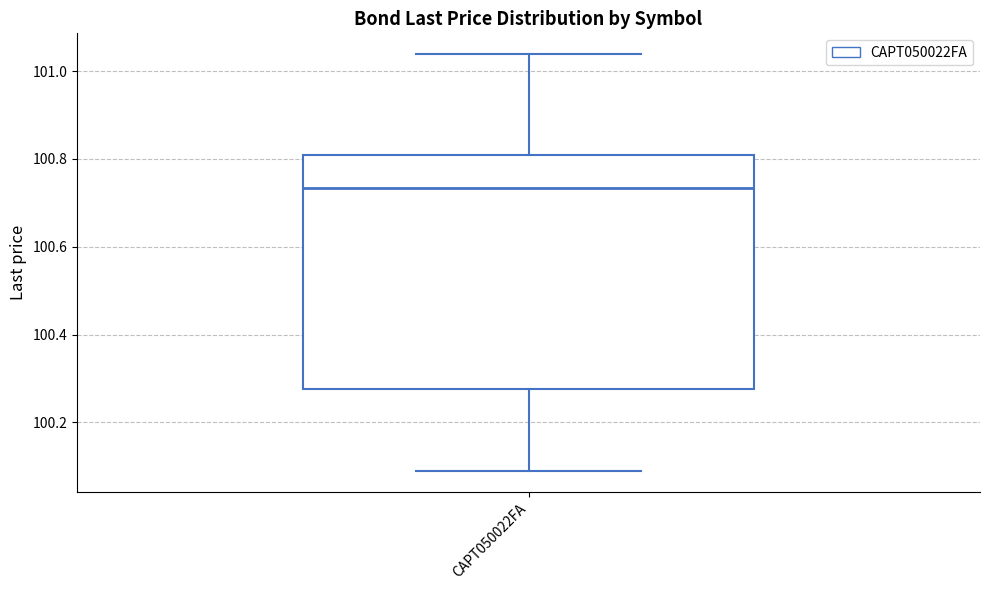

Read this box plot against the y-axis: the position of the median line, the range covered by the box, and the ends of both whiskers. The values are not printed on the chart, so give them approximately, as read against the axis.

median 100.74, box 100.28 to 100.80, whiskers 100.08 to 101.04